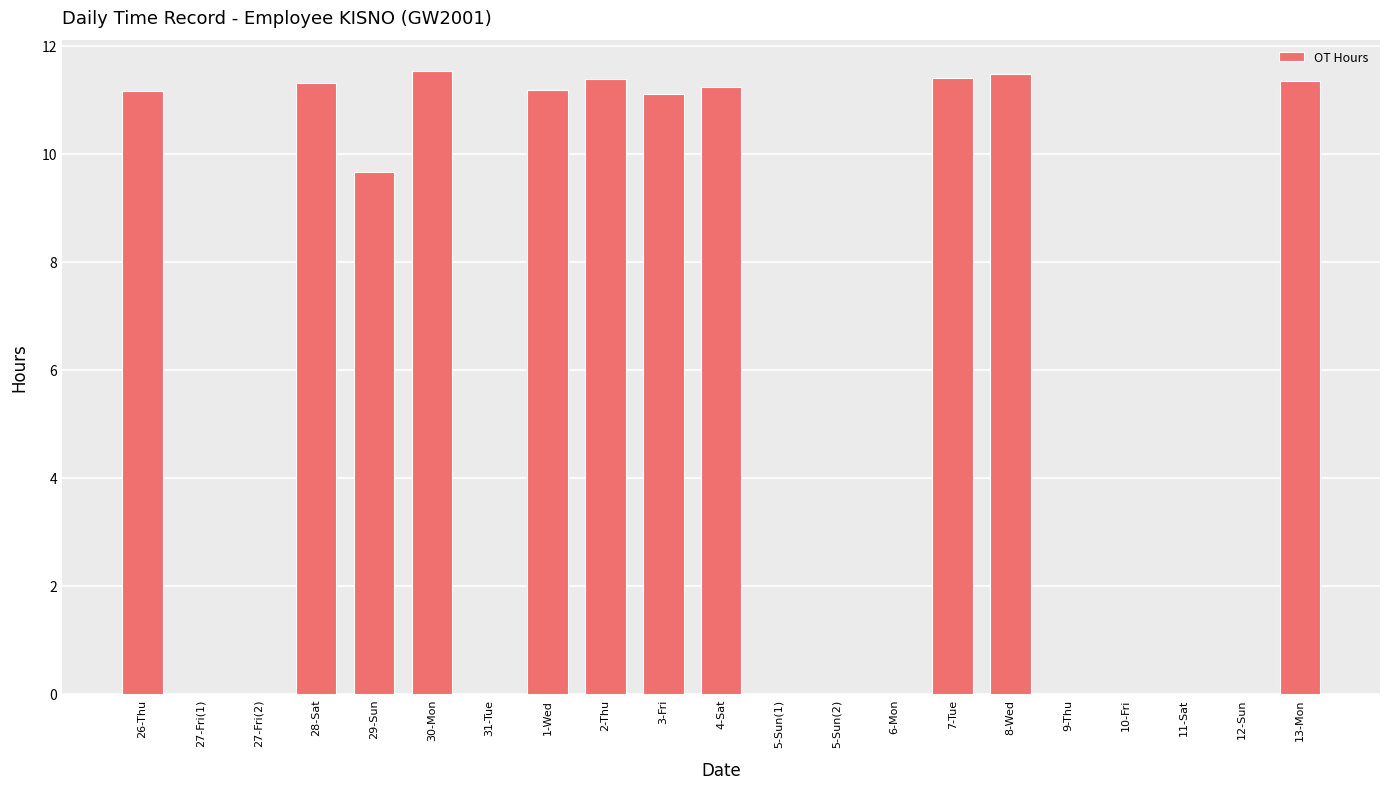

What is the greatest value displayed?

11.5